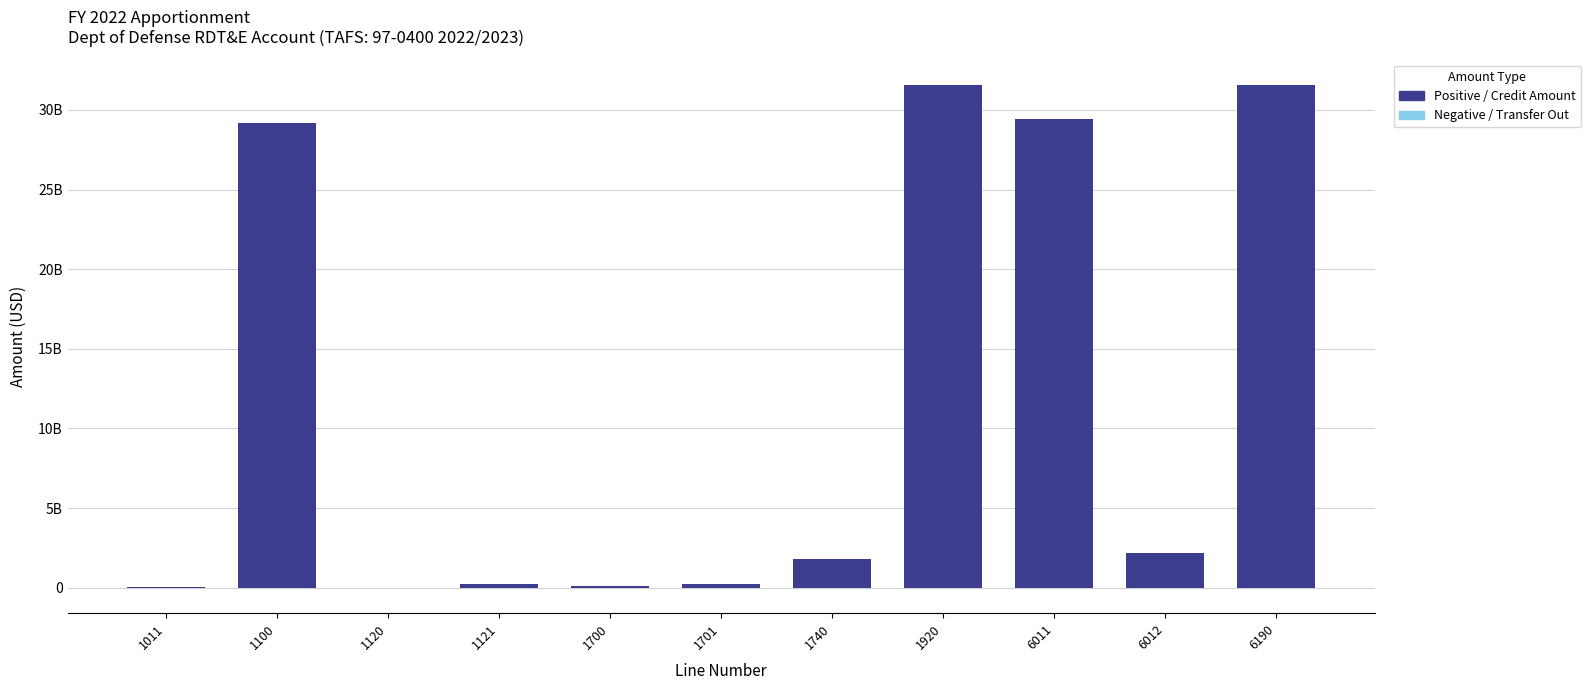

Reading left to right, what are all the values shown in this chart?

Positive / Credit Amount: 27700000	29171306000	0	234100000	108873901	252462584	1812053515	31582585000	29409195000	2173390000	31582585000
Negative / Transfer Out: 0	0	-23911000	0	0	0	0	0	0	0	0